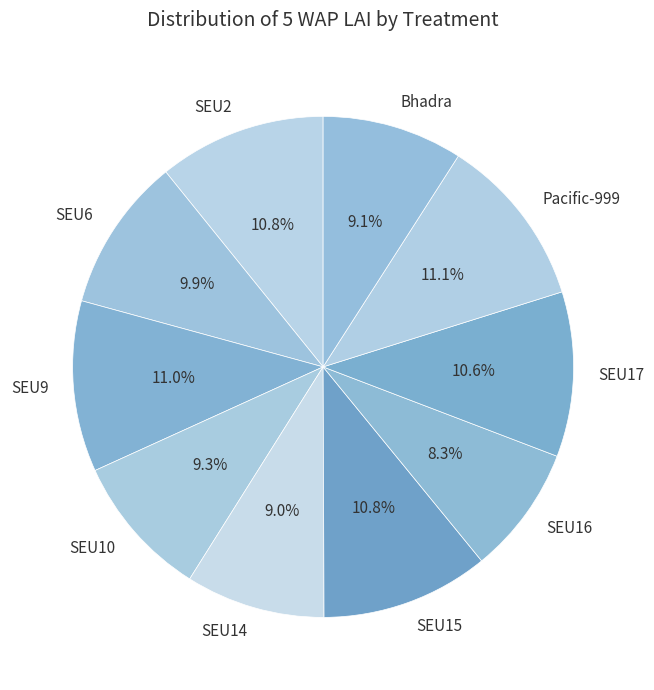

How many slices are in this pie chart?

10